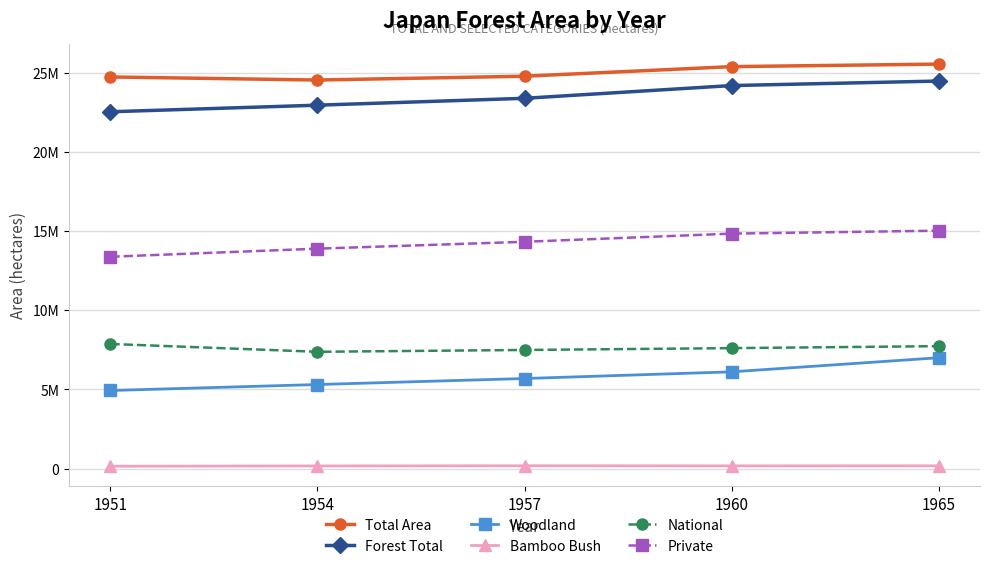

True or false: Private has more than 0 interior local peaks.

False